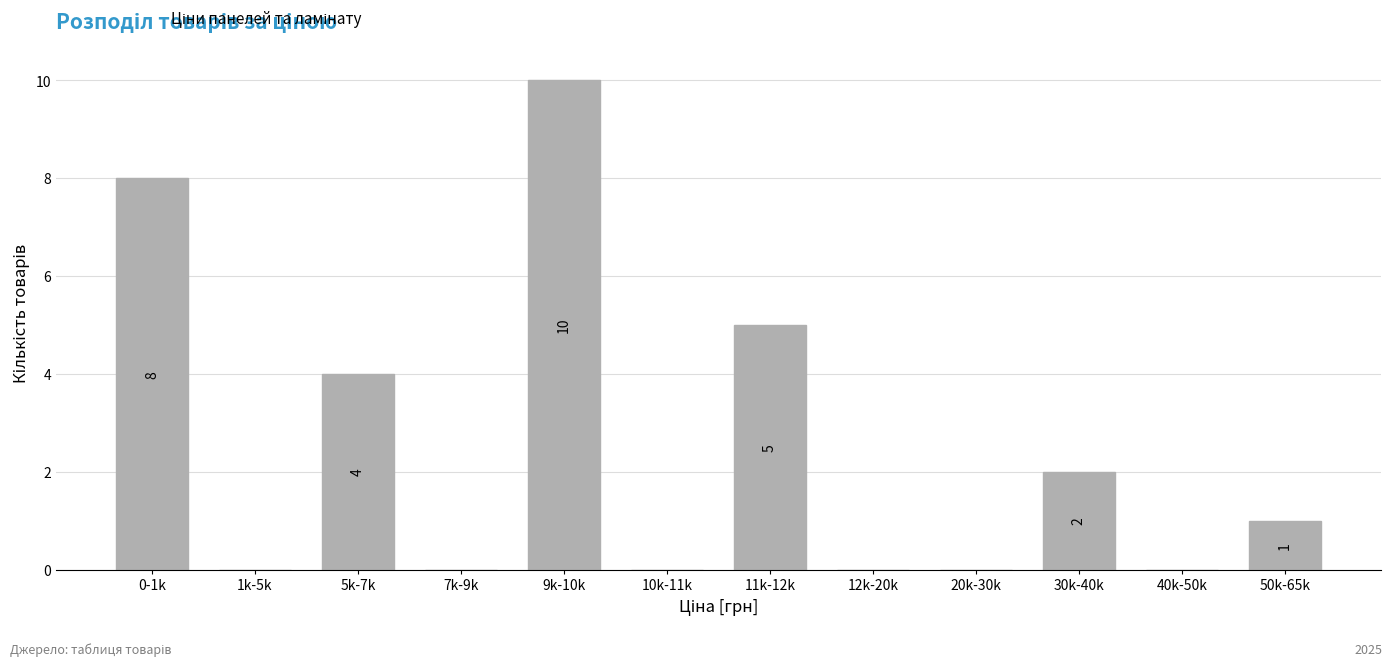

Reading left to right, what are all the values shown in this chart?

0-1k=8	1k-5k=0	5k-7k=4	7k-9k=0	9k-10k=10	10k-11k=0	11k-12k=5	12k-20k=0	20k-30k=0	30k-40k=2	40k-50k=0	50k-65k=1